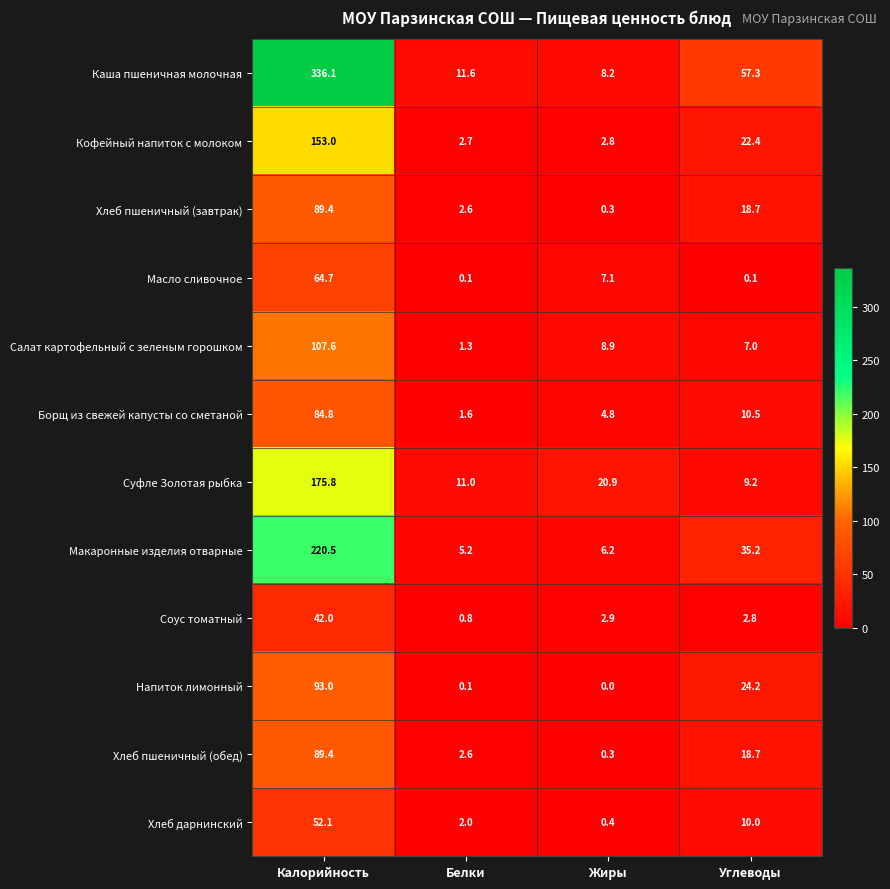

What is the maximum value for Соус томатный?

42.0